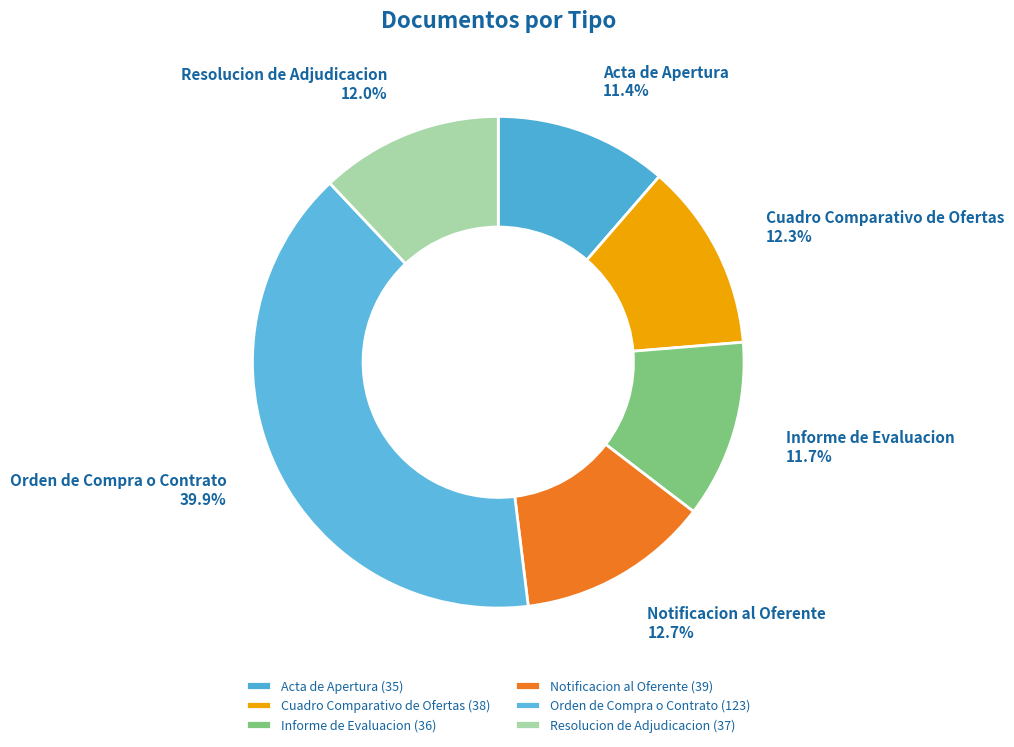

How many slices are in this pie chart?

6